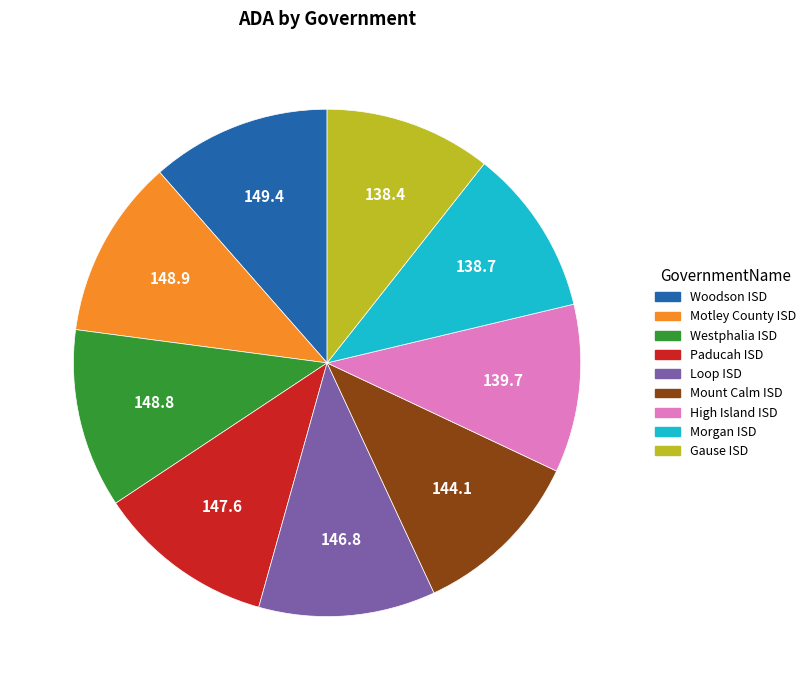

True or false: High Island ISD accounts for 11% of the total.

True